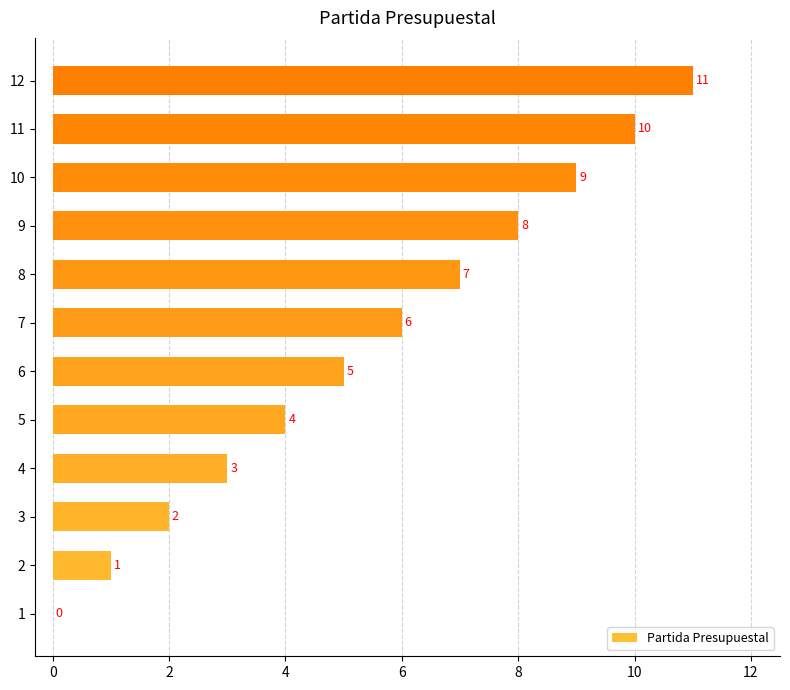

At which label is the value closest to 5?

6